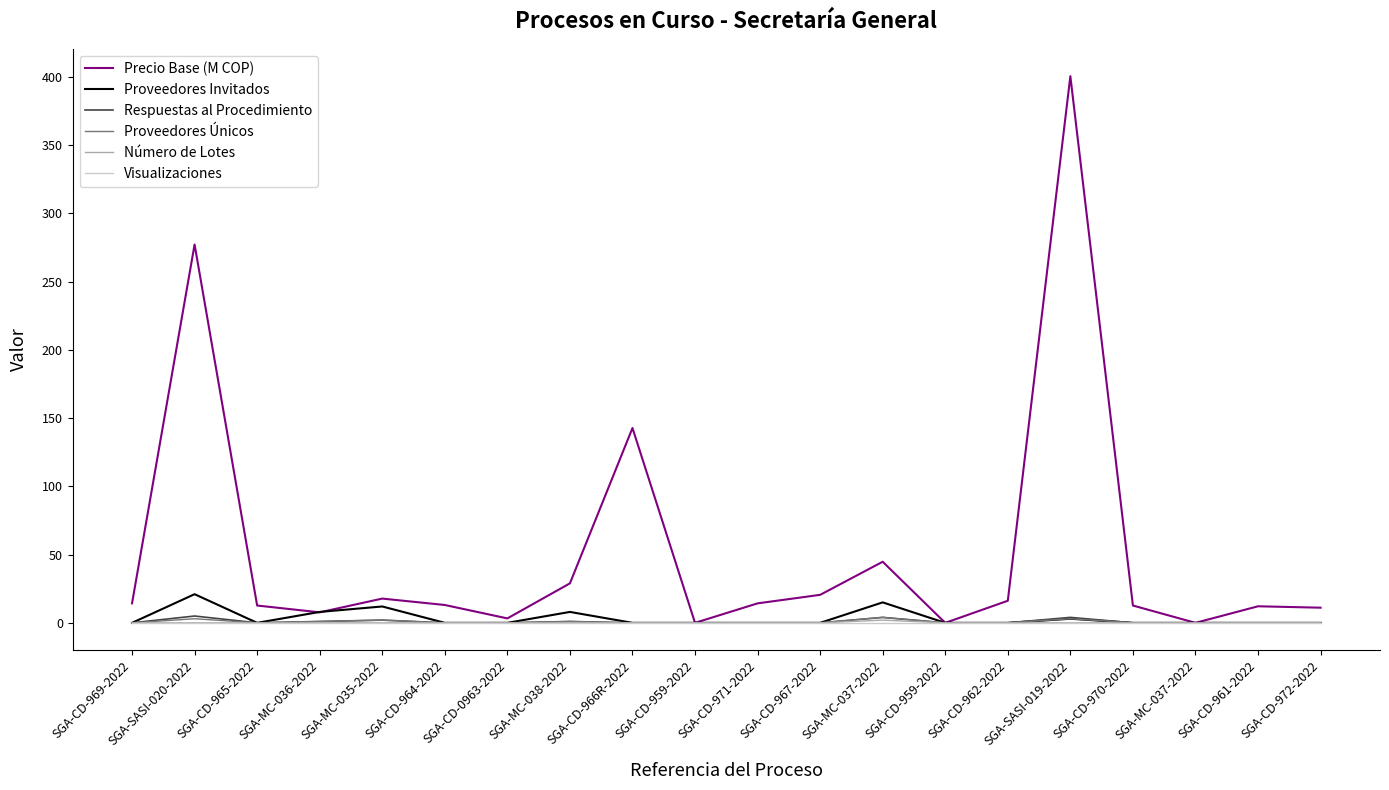

Is this an area chart (filled region under the line)?

No